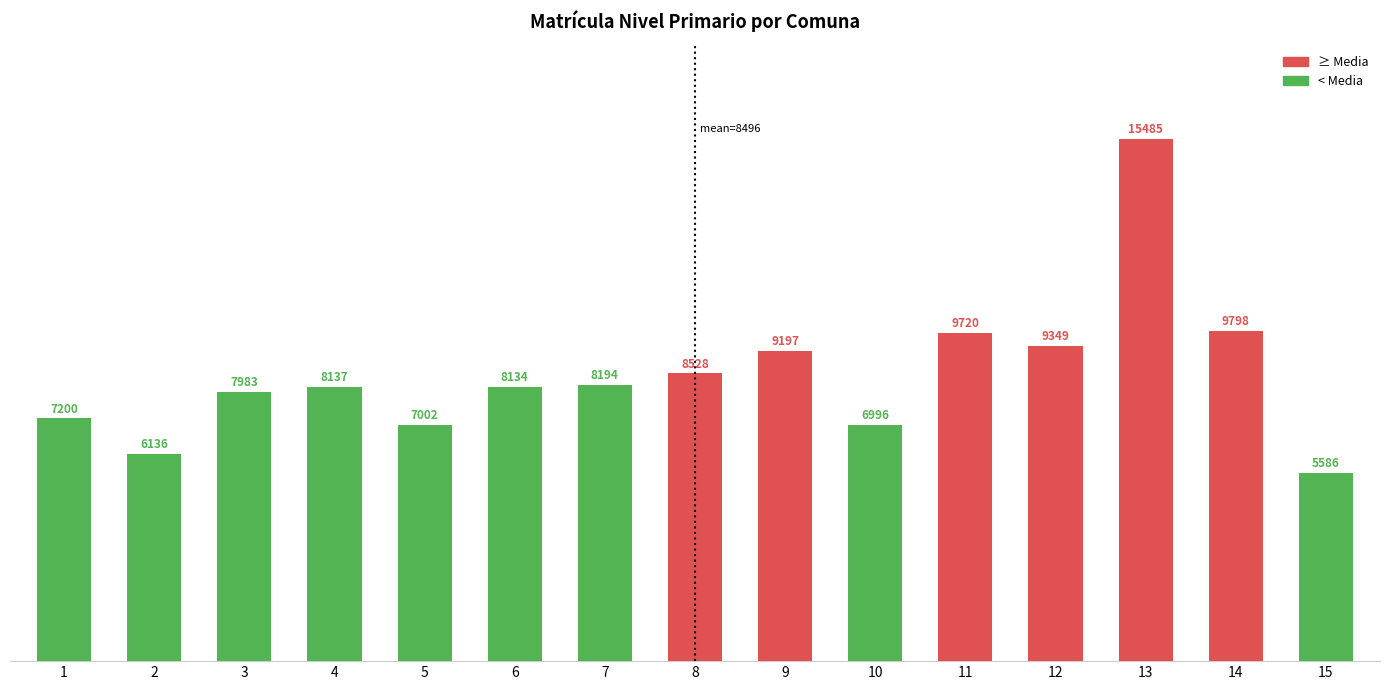

Reading left to right, transcribe all the data shown in this chart.

7200	6136	7983	8137	7002	8134	8194	8528	9197	6996	9720	9349	15485	9798	5586